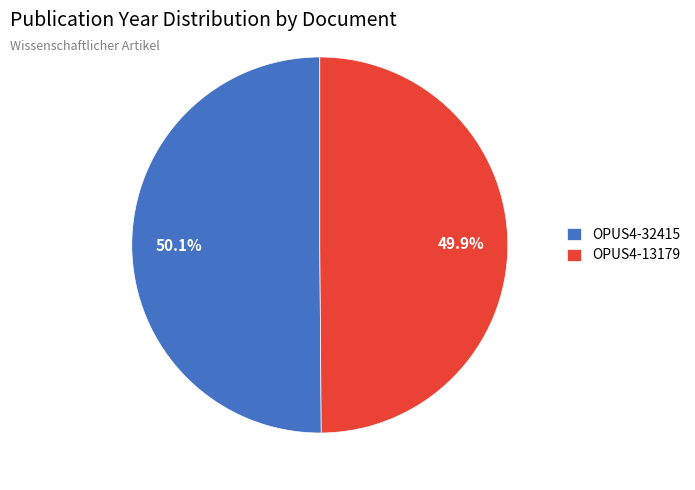

What portion of the pie excludes OPUS4-32415?

49.9%